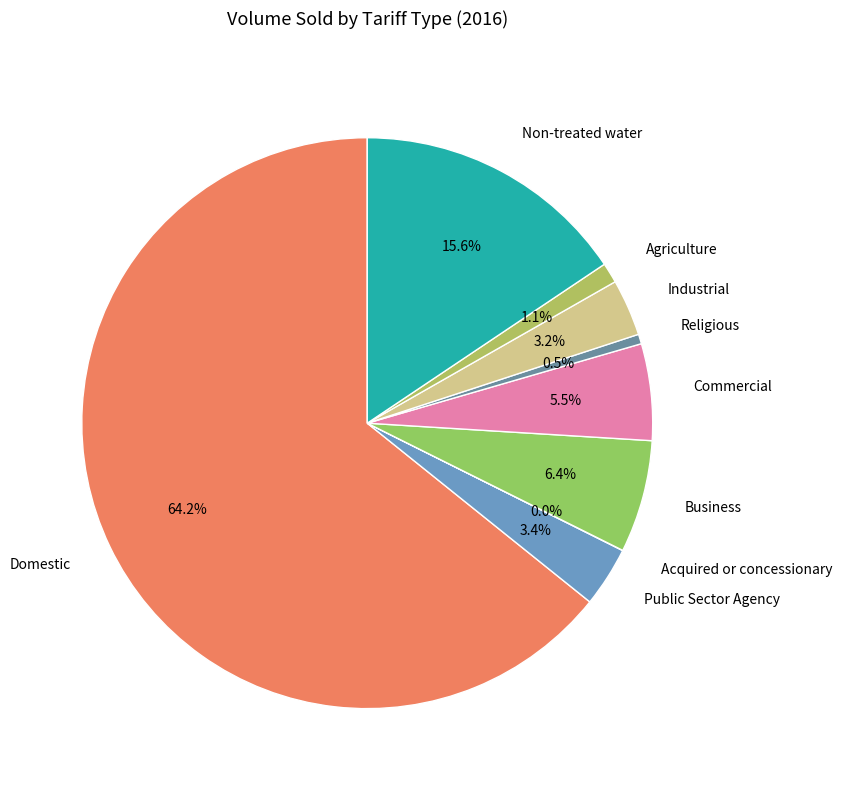

What is the largest slice in the pie chart?

Domestic